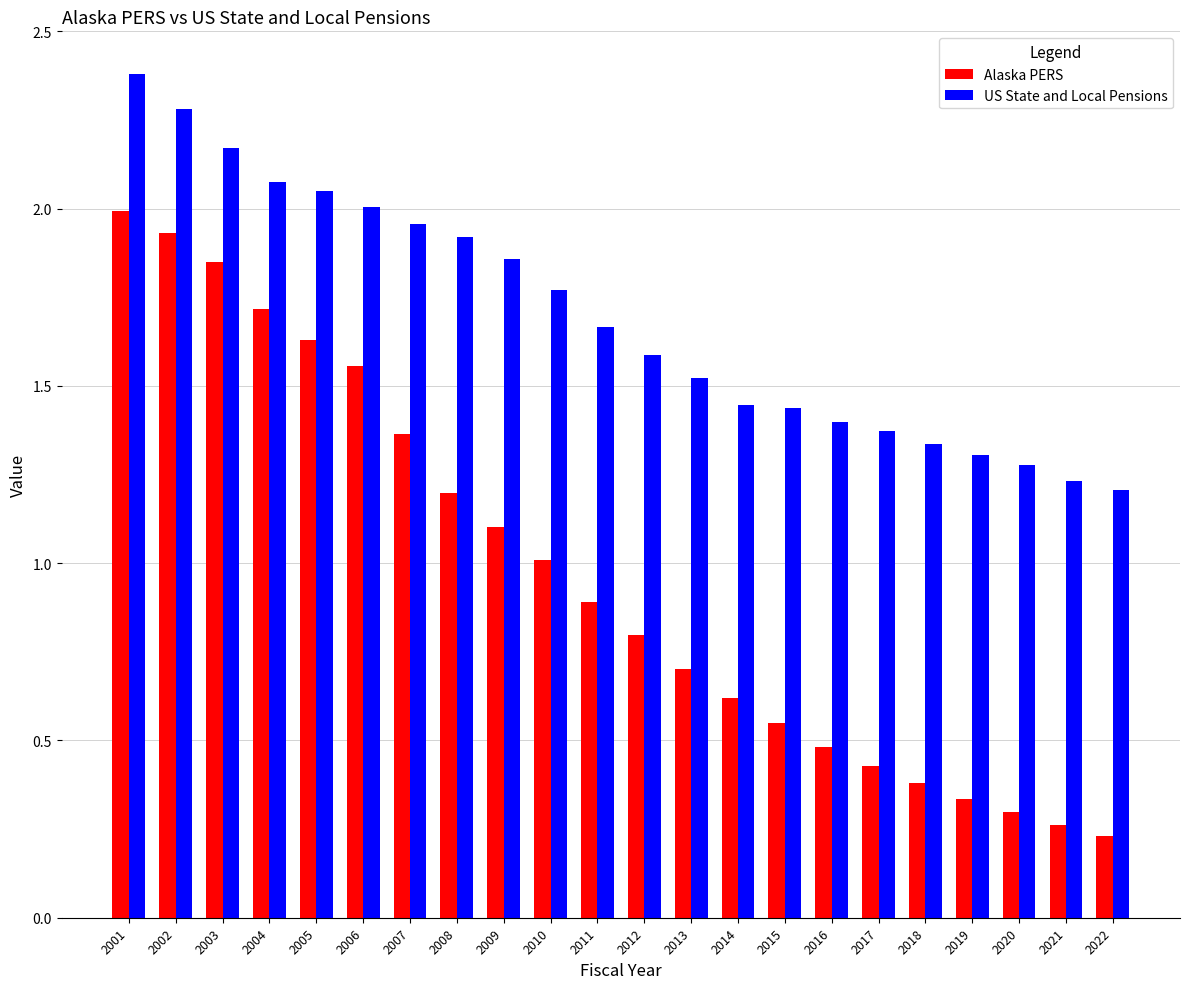

Count the number of categories in the chart.

22